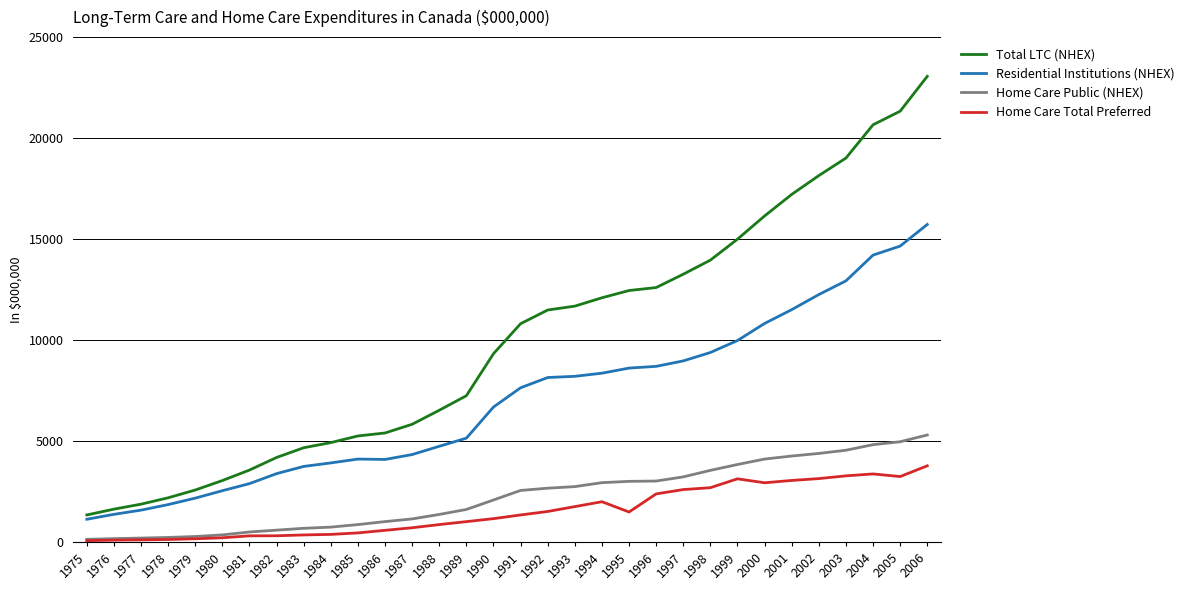

What is the total value across all series at 1980?

6142.7